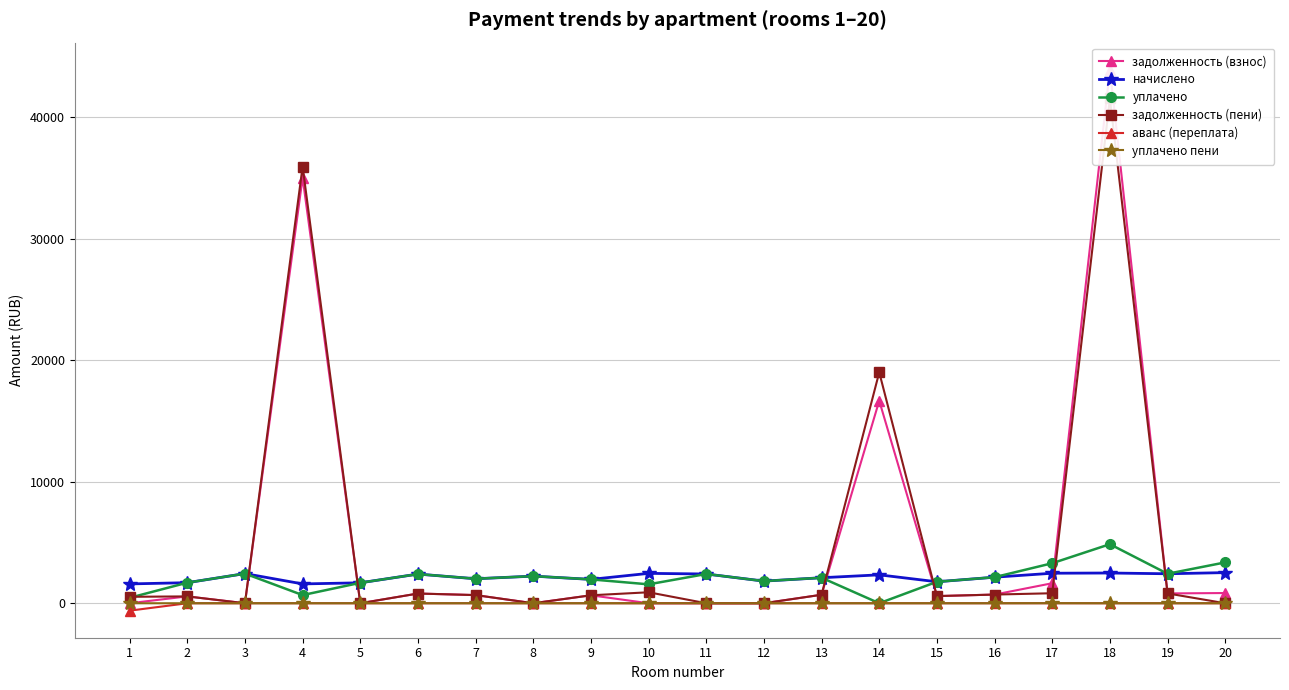

What is the value of the задолженность (пени) point at the 13th from the left?

700.2